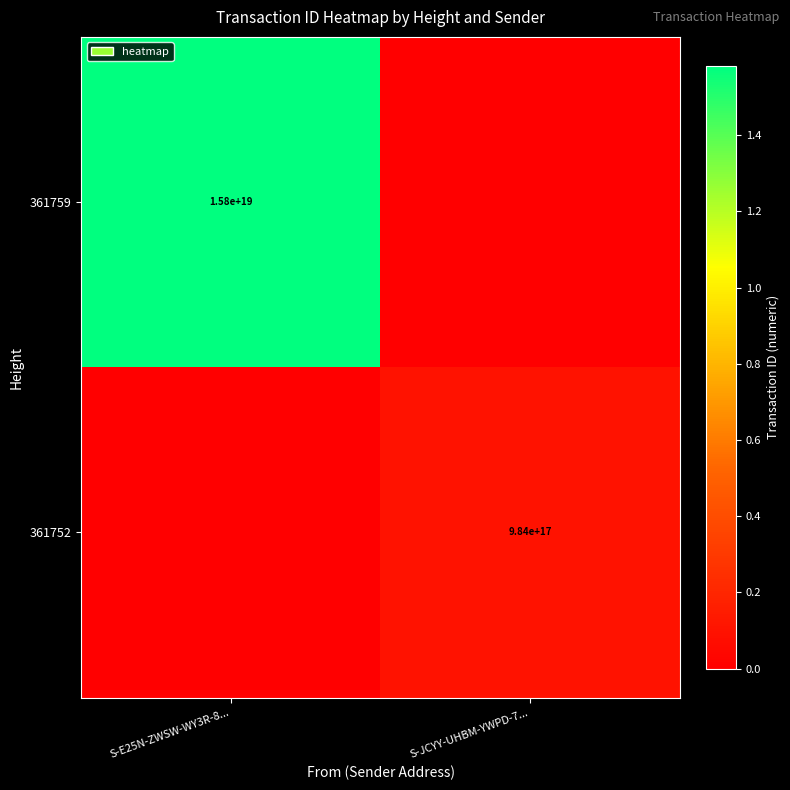

The 361752 series shows 1741130549056107520 at S-JCYY-UHBM-YWPD-7.... True or false?

False